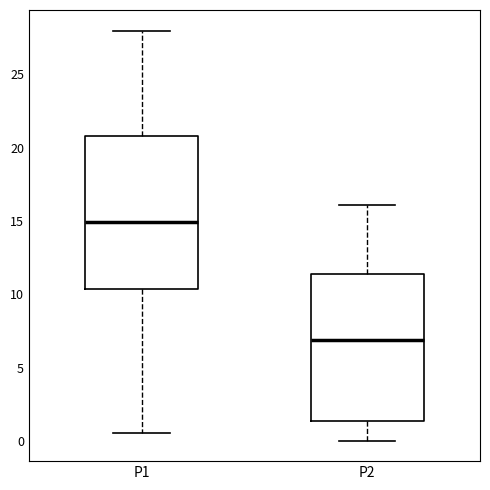

Reading left to right, transcribe this box plot: for each box, give where its median line is, the range the box spans, and where its two whiskers end, as read against the y-axis. The values are not printed on the chart, so give them approximately, as read against the axis.

P1: median 15.0, box 10.5 to 21.0, whiskers 0.5 to 28.0
P2: median 7.0, box 1.5 to 11.5, whiskers 0.0 to 16.0